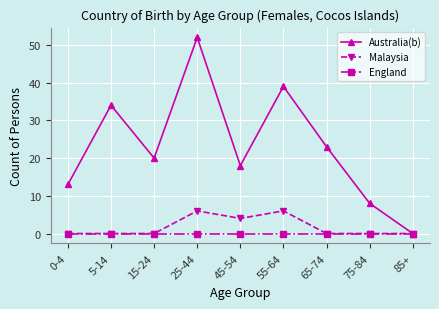

What position from the right is 55-64?

4